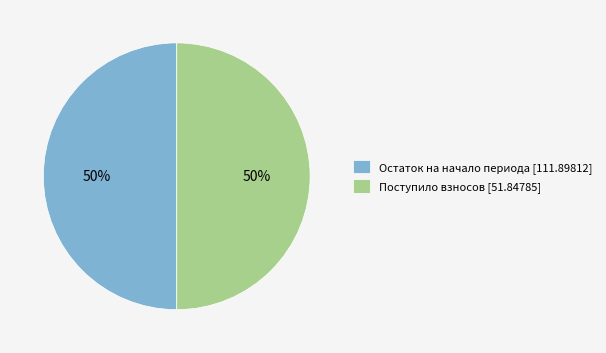

Approximately how many times larger is the value at Остаток на начало периода [111.89812] compared to Поступило взносов [51.84785]?

1.0